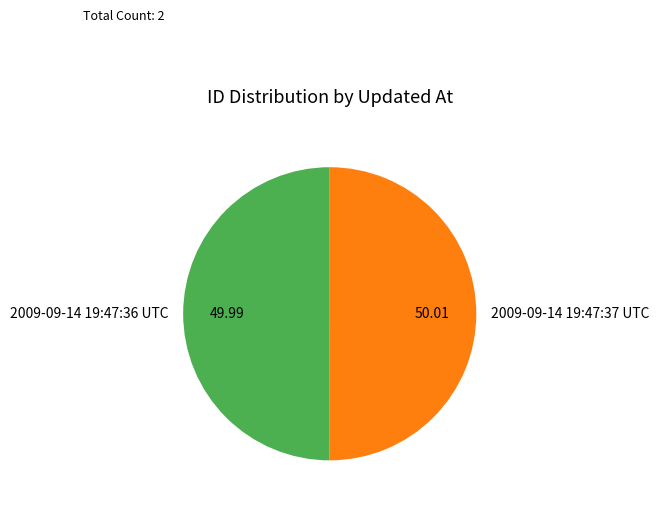

Approximately how many times larger is the value at 2009-09-14 19:47:37 UTC compared to 2009-09-14 19:47:36 UTC?

1.0